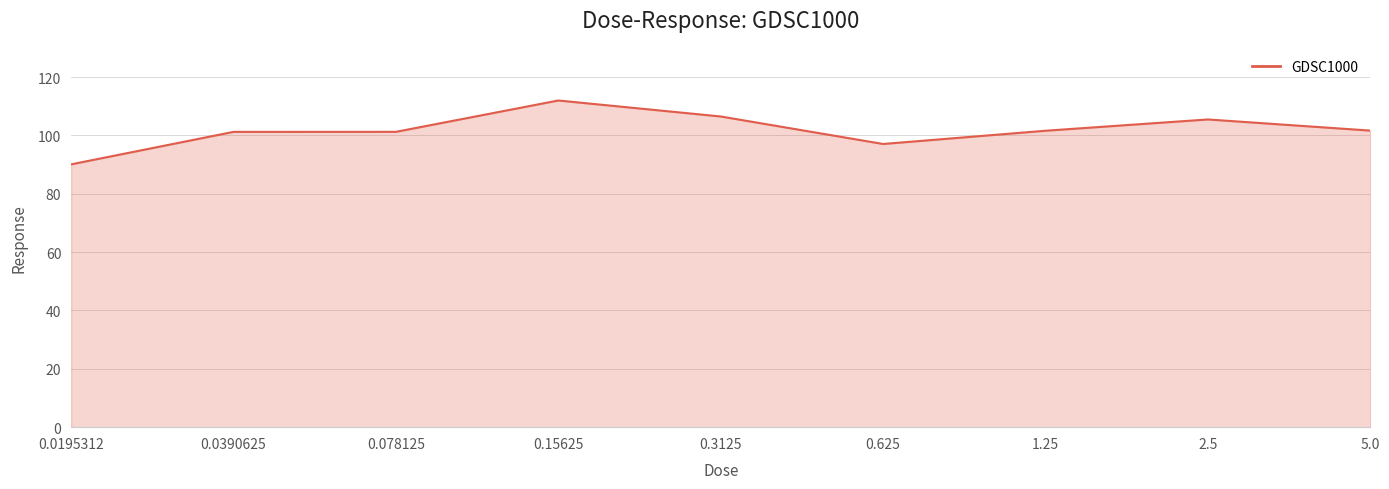

What position from the left is 0.15625?

4